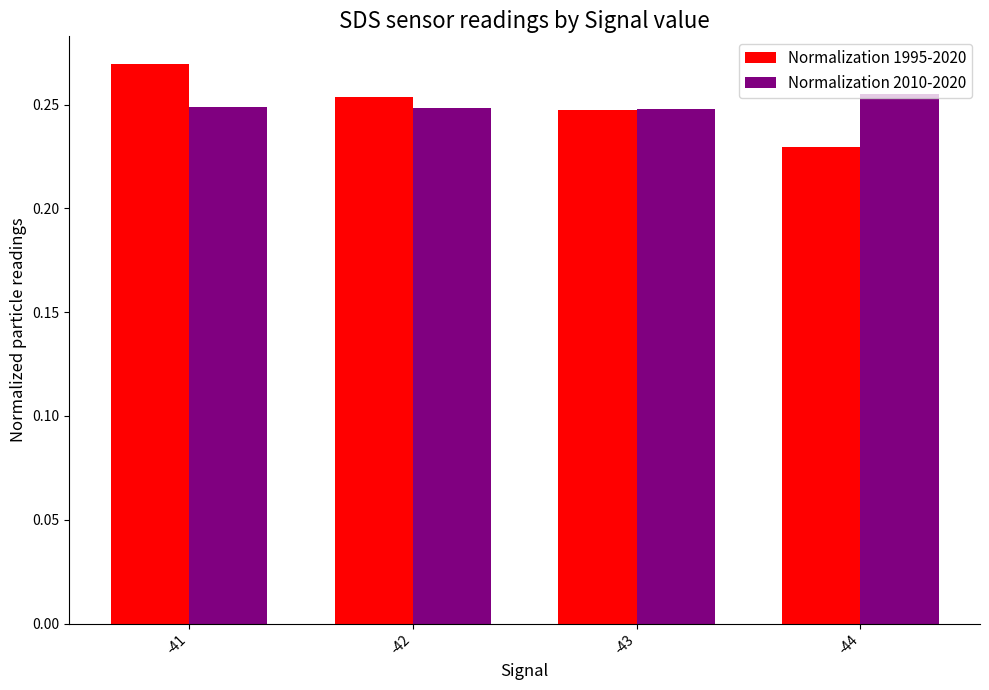

What is the sum of the Normalization 2010-2020 values at -44 and -41?

0.5